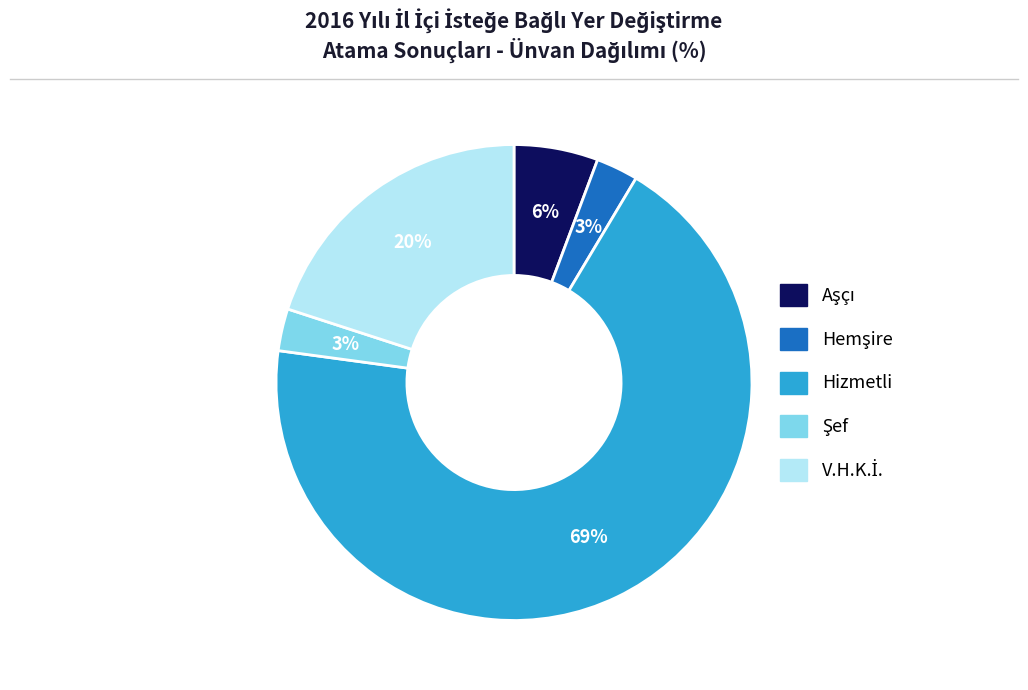

Is there a majority slice in this chart?

Yes